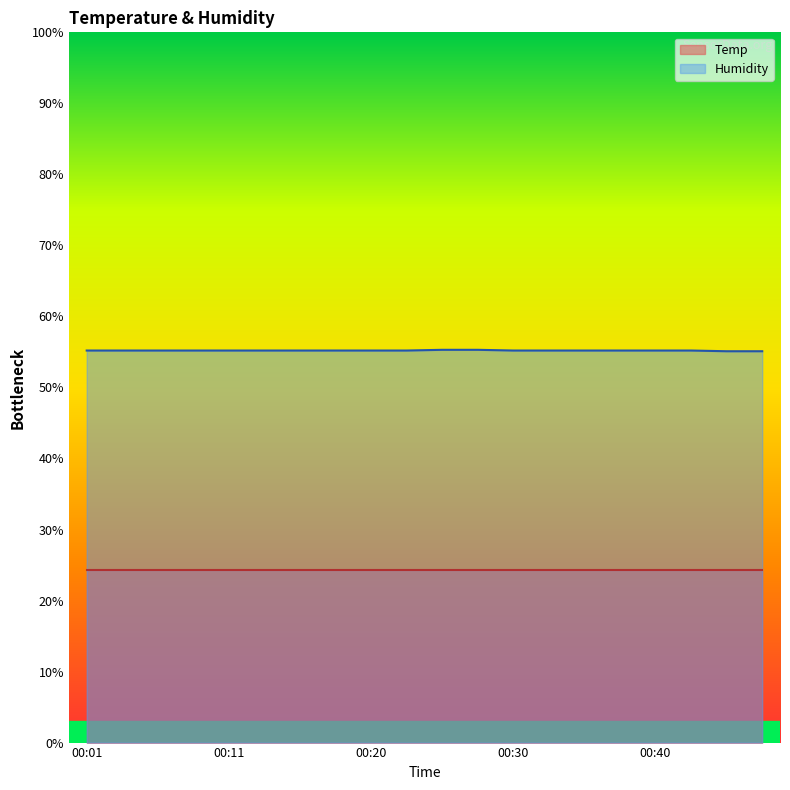

What is the smallest value displayed?

24.3